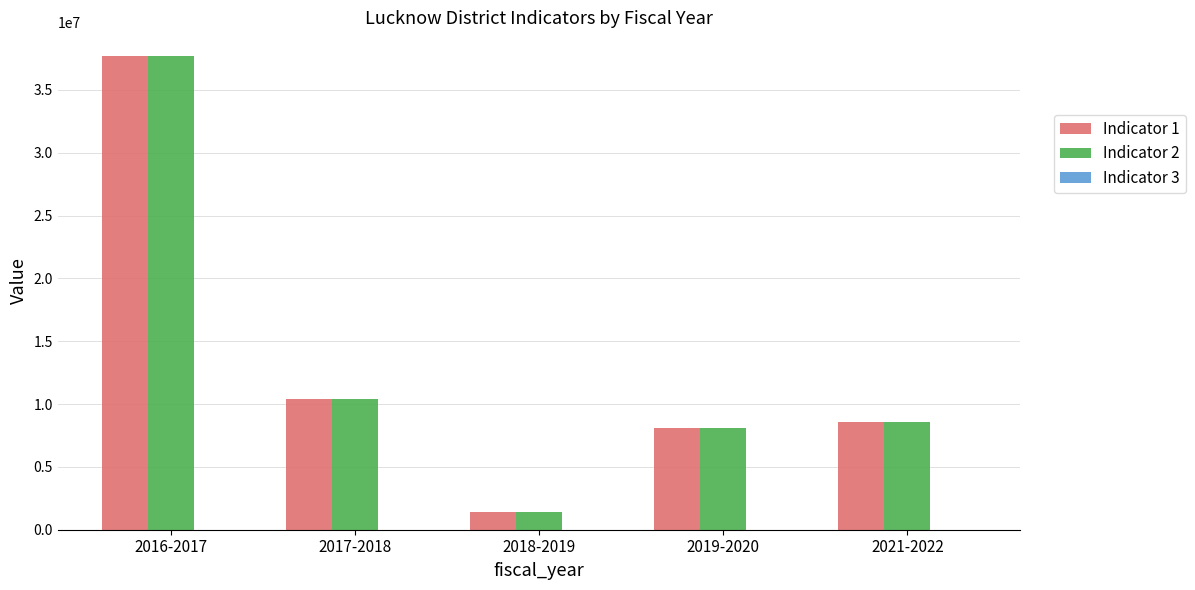

Which category has the highest value across all series?

2016-2017